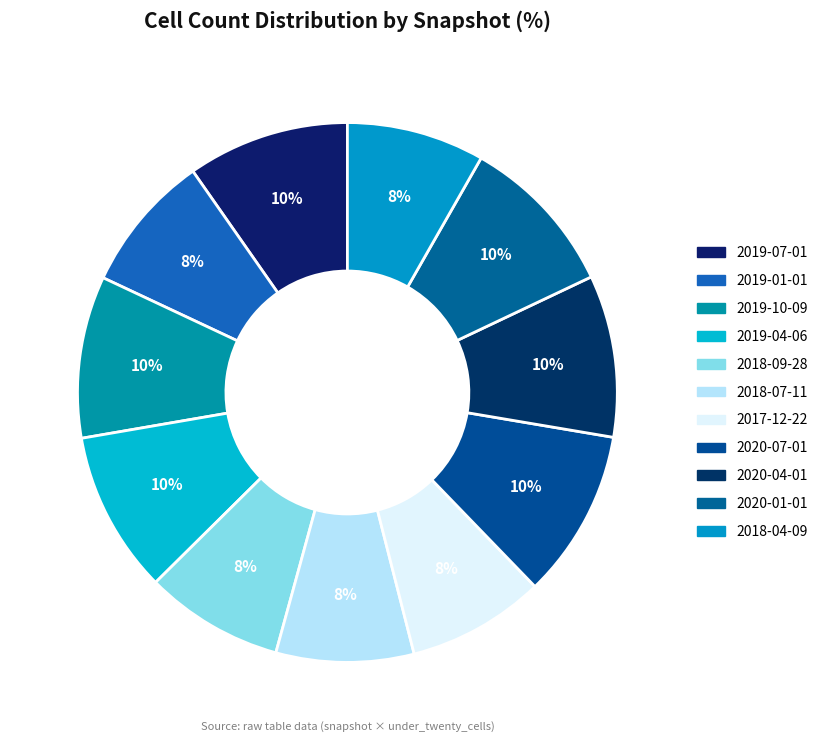

To the nearest percent, what is the difference between the 2019-01-01 and 2020-01-01 slice percentages?

1%